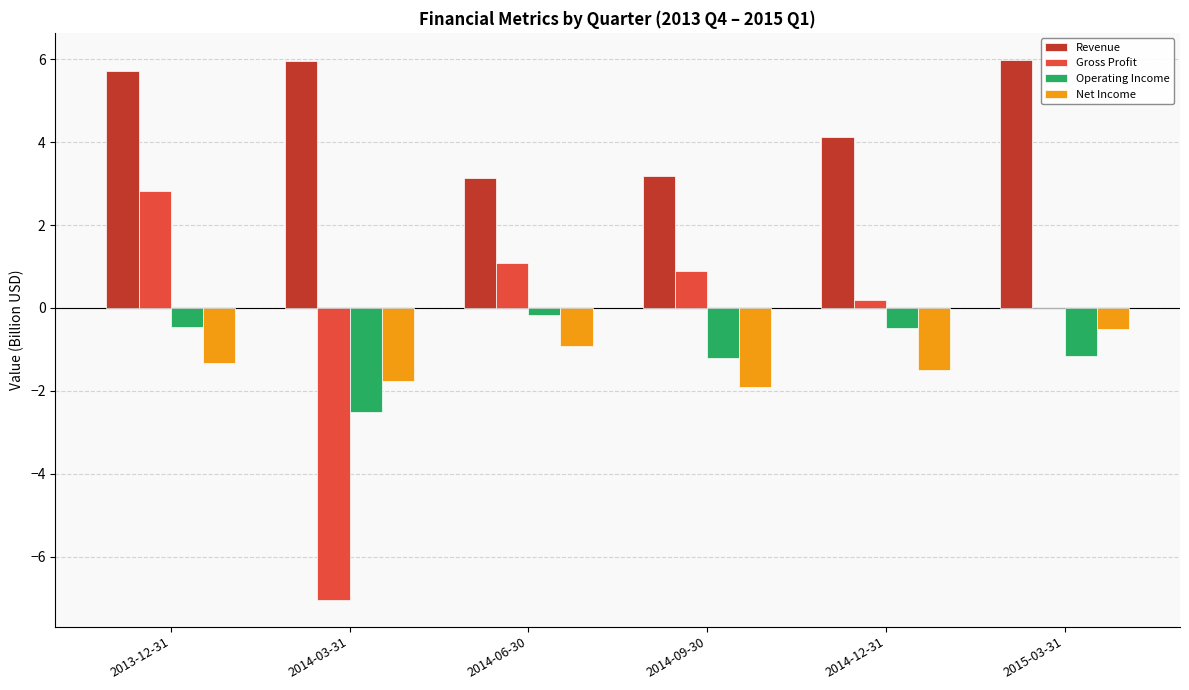

The Net Income series shows -0.9 at 2014-06-30. True or false?

True